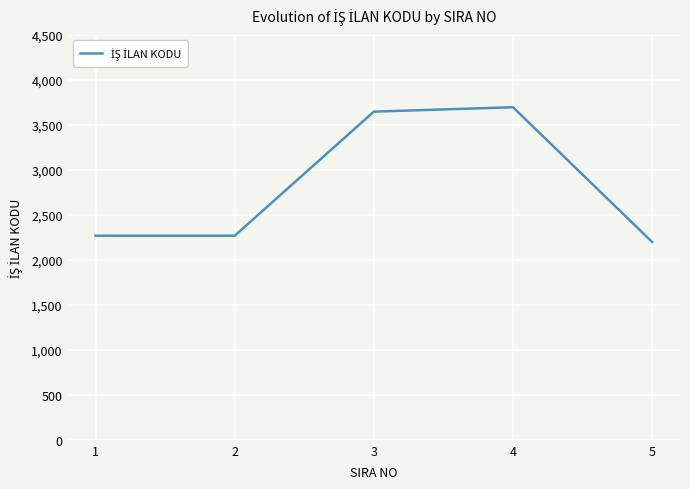

How many interior local peaks (higher than both neighbors) does the data have?

1